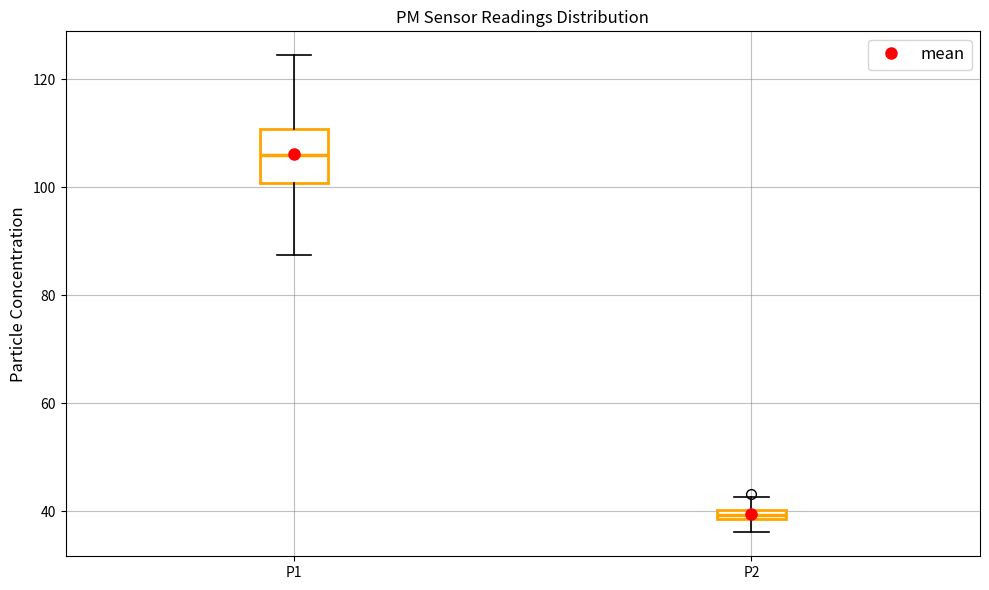

Which box is the tallest, from its lower edge to its upper edge?

P1